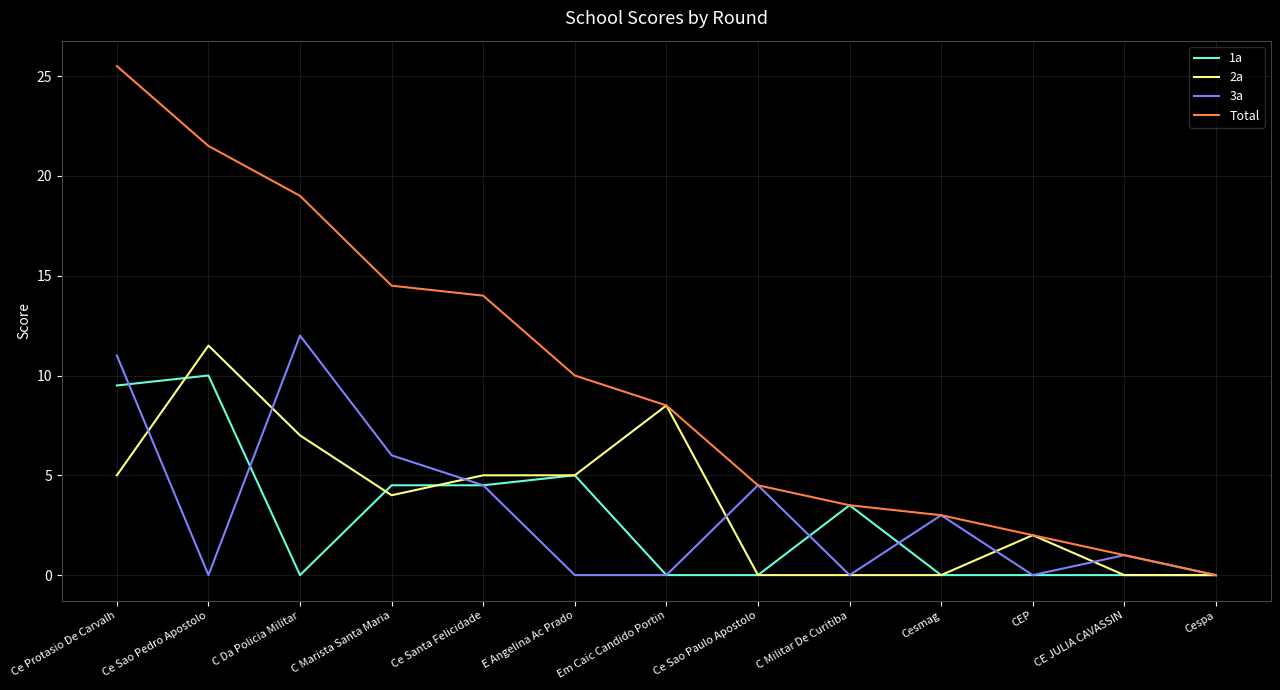

The value of 1a at Ce Protasio De Carvalh is 9.5. True or false?

True